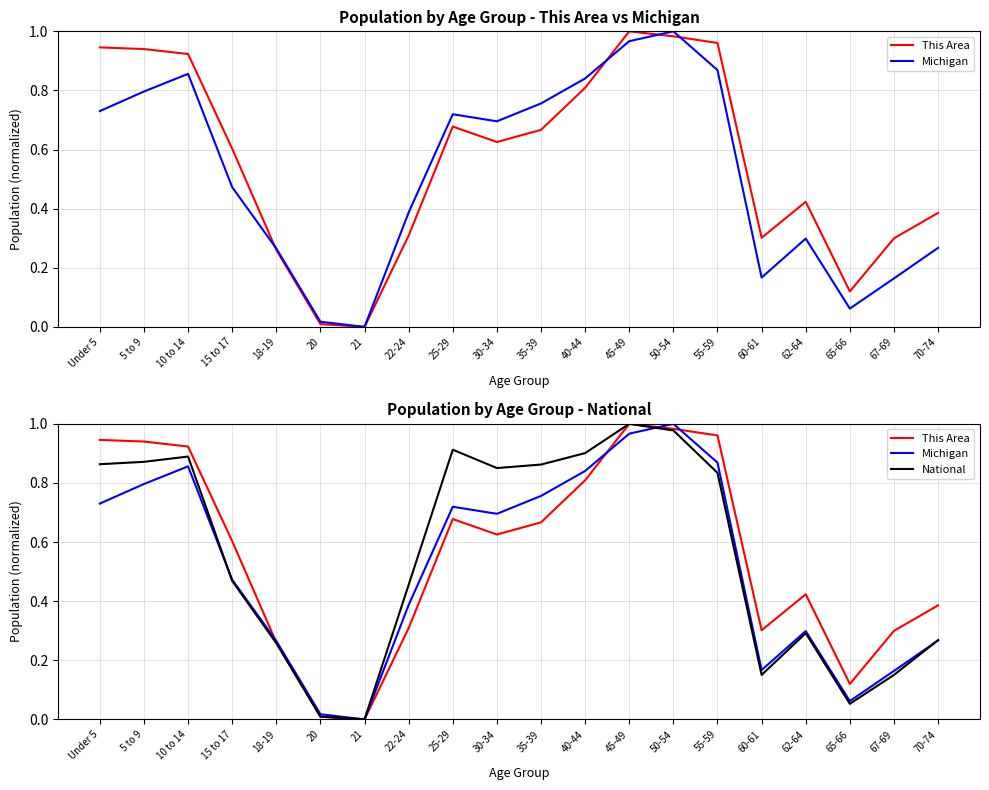

In National, how many points are lower than both neighbors (excluding endpoints)?

4